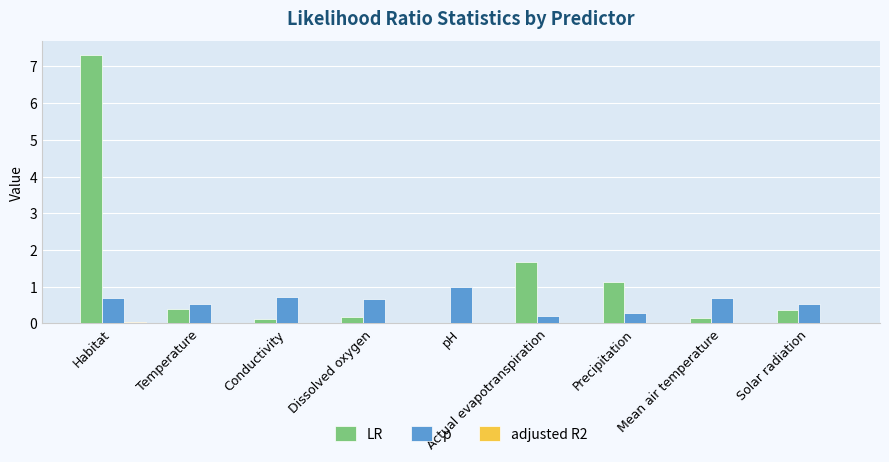

Between Habitat and Conductivity, which series saw the biggest shift?

LR